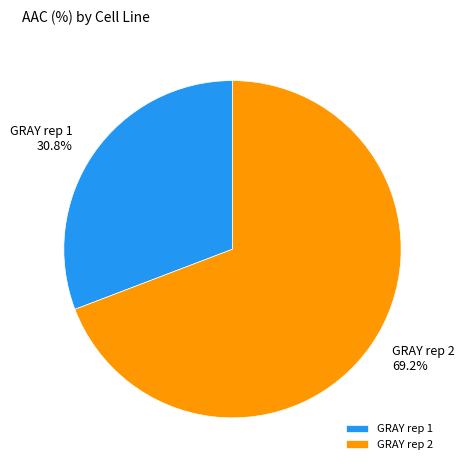

How many slices are in this pie chart?

2